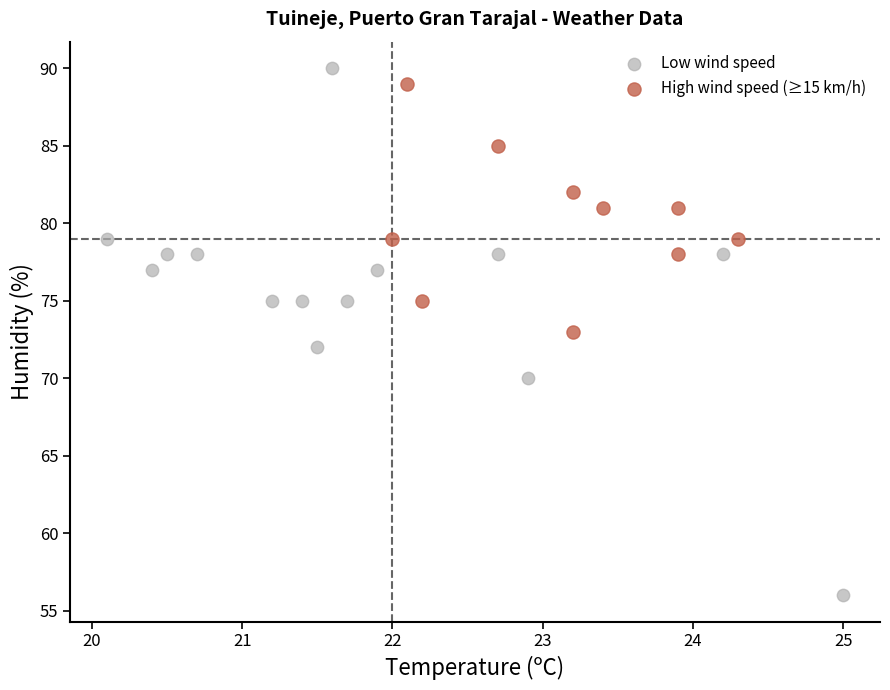

What are all the series names shown in the legend?

Low wind speed, High wind speed (≥15 km/h)